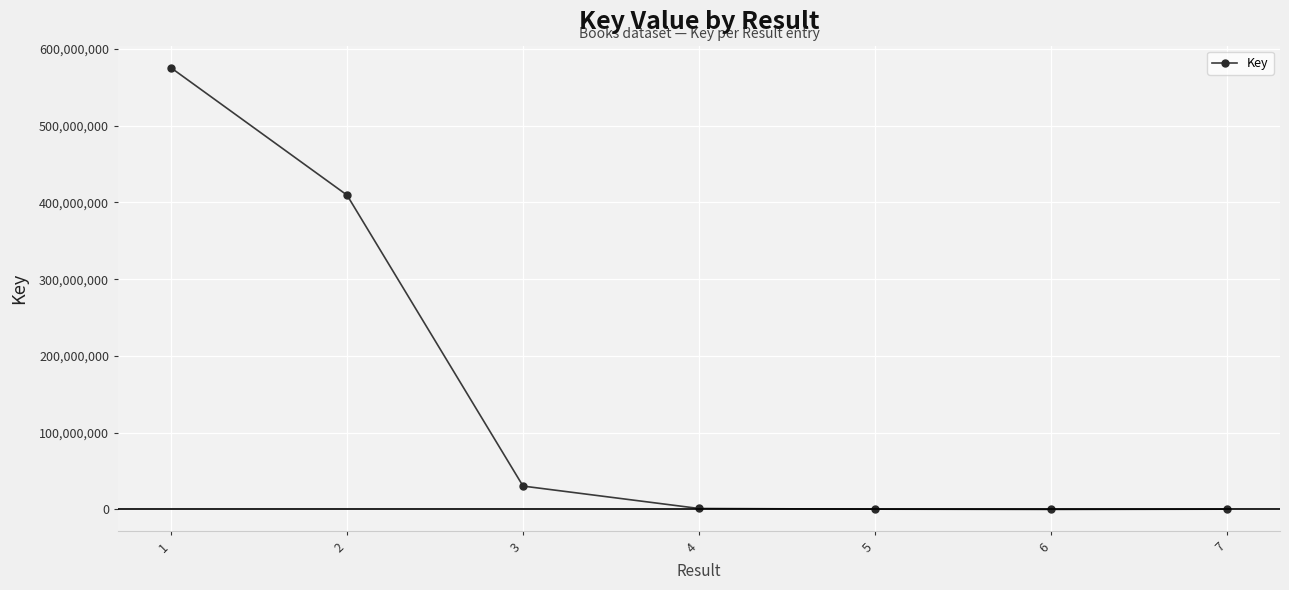

Does the chart display data point markers on the line(s)?

Yes